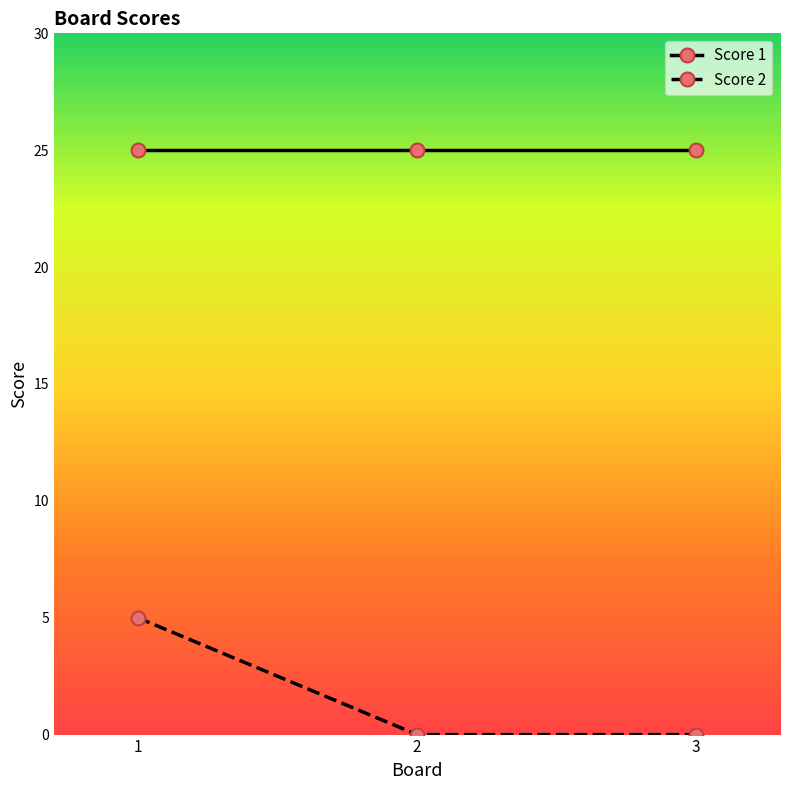

Count the number of categories in the chart.

3